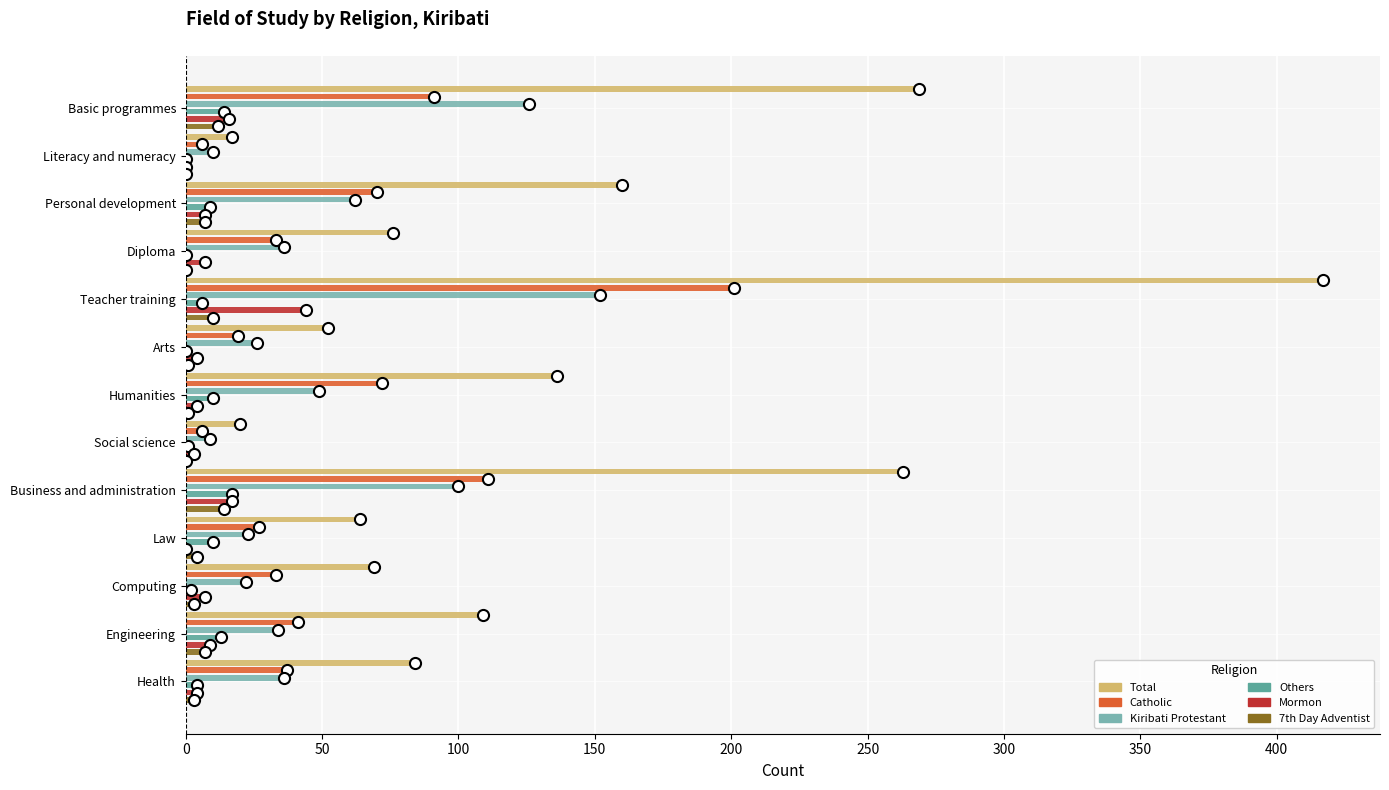

What is the value of the Kiribati Protestant bar at the 4th from the left?

36